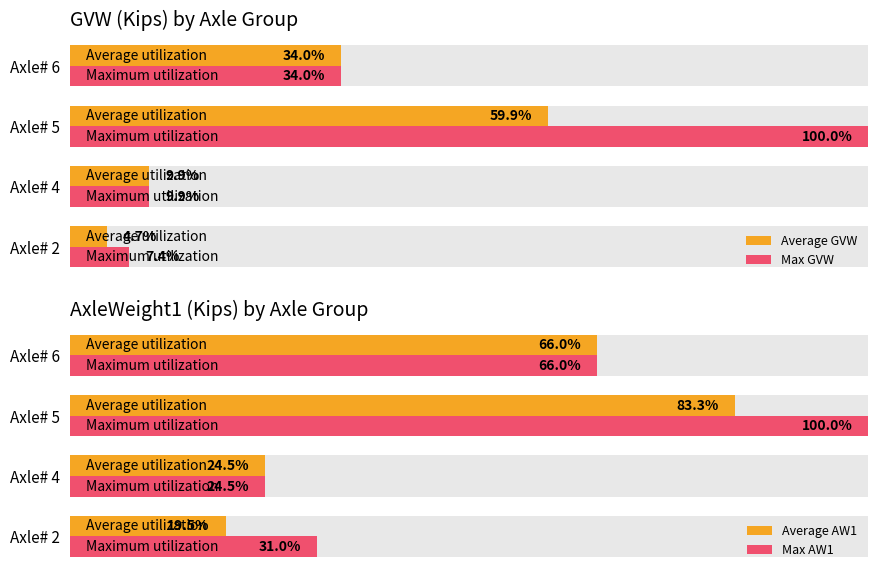

What is the sum of all Average AW1 values?

193.3